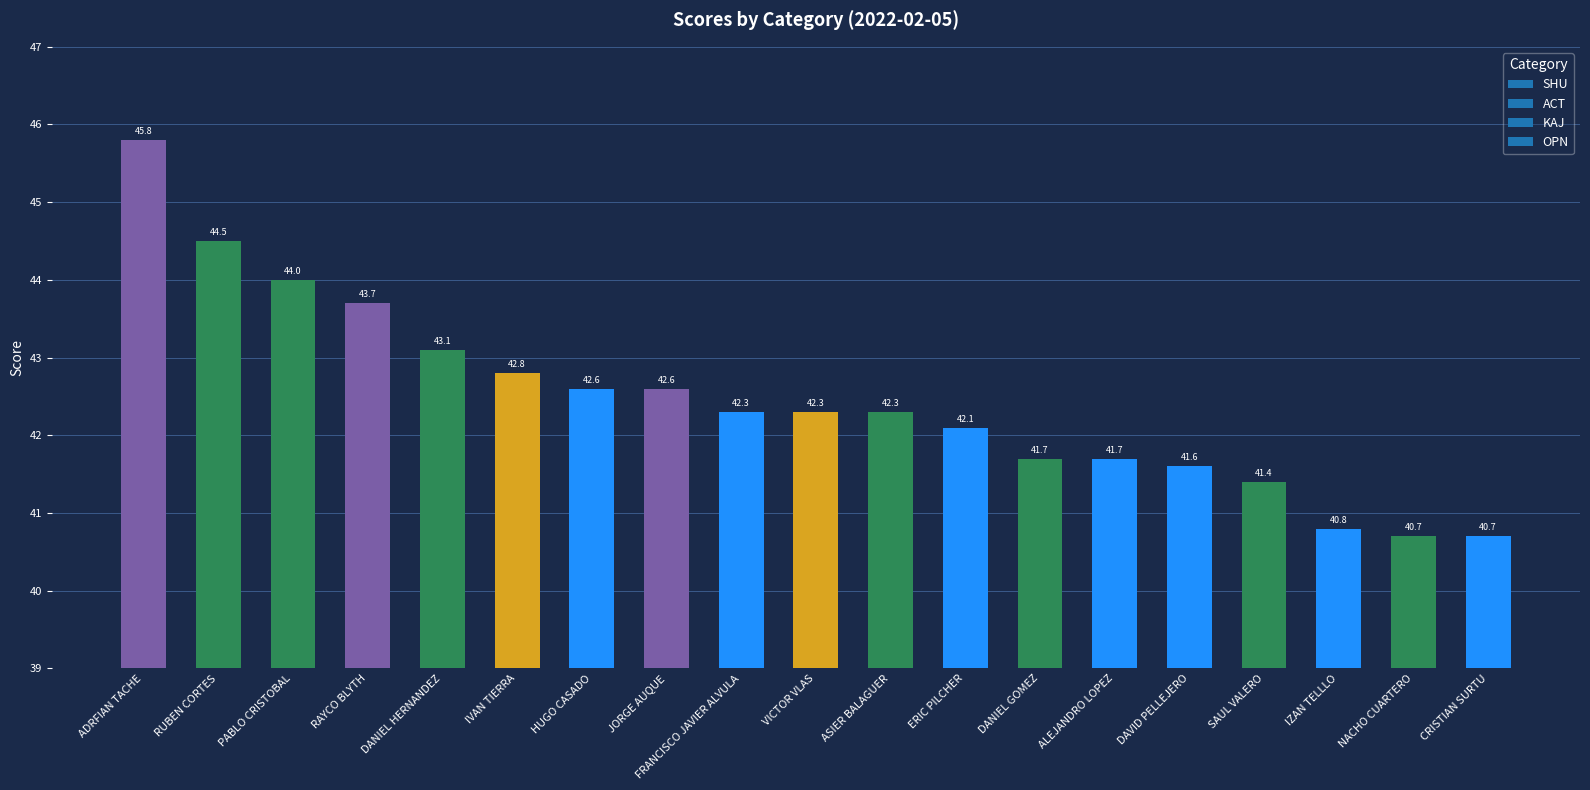

What is the average value?

42.5